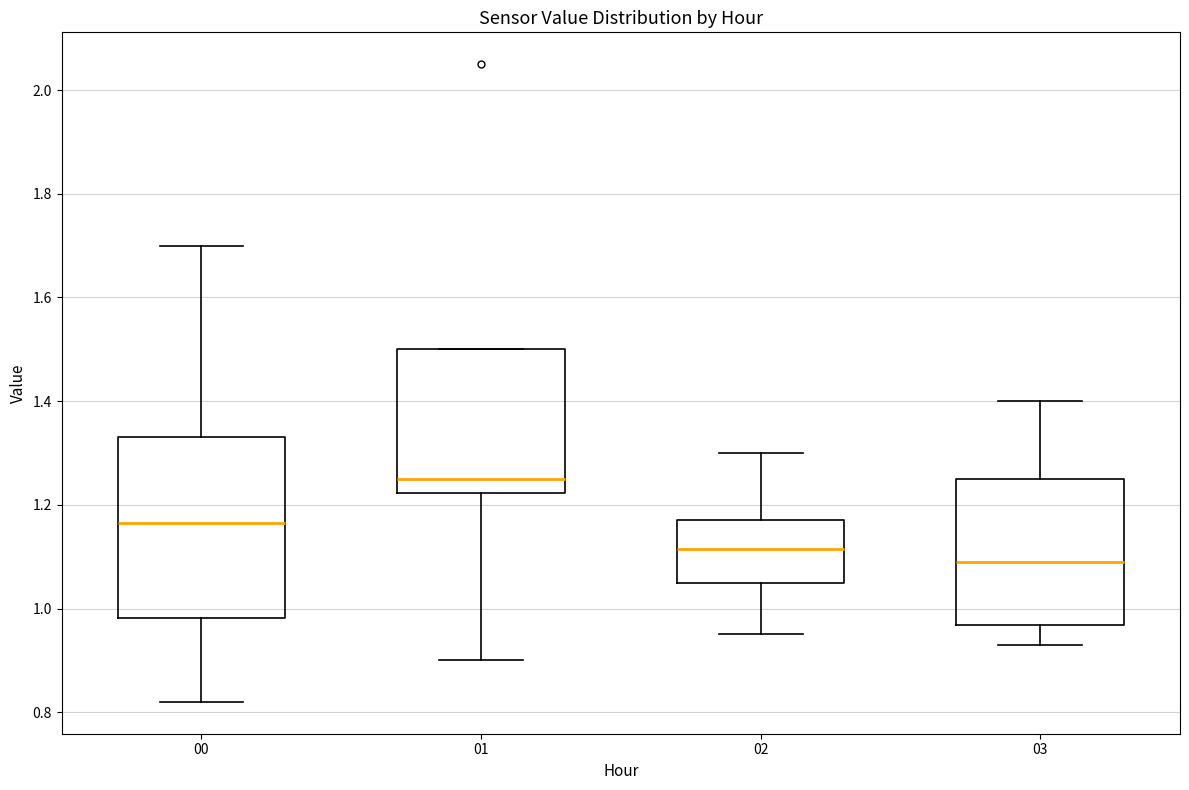

Which box has the highest median line?

01